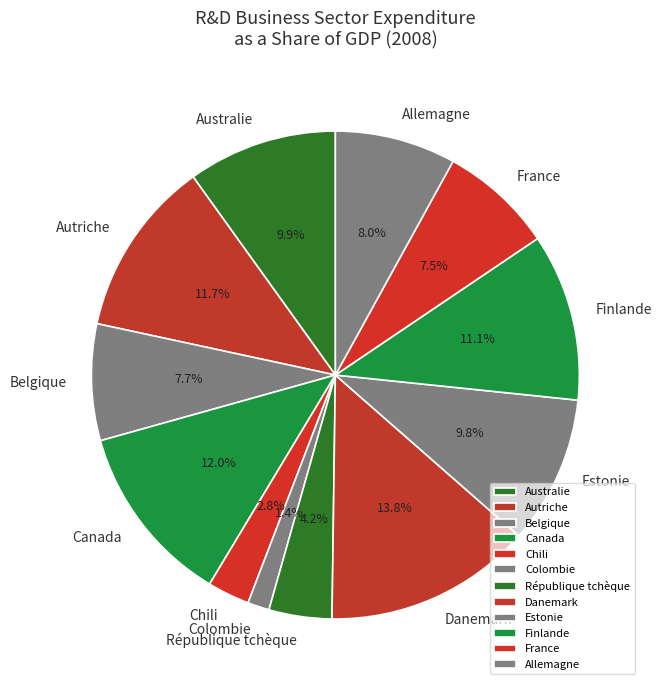

Is Canada the majority of the pie?

No